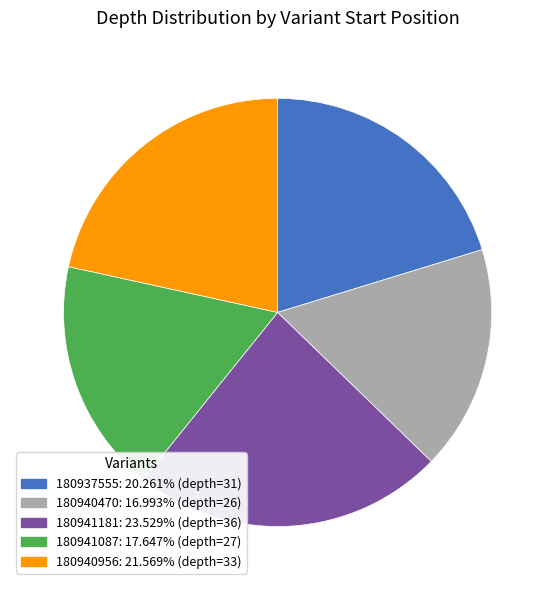

The 180941087 slice represents 18% of the pie. True or false?

True